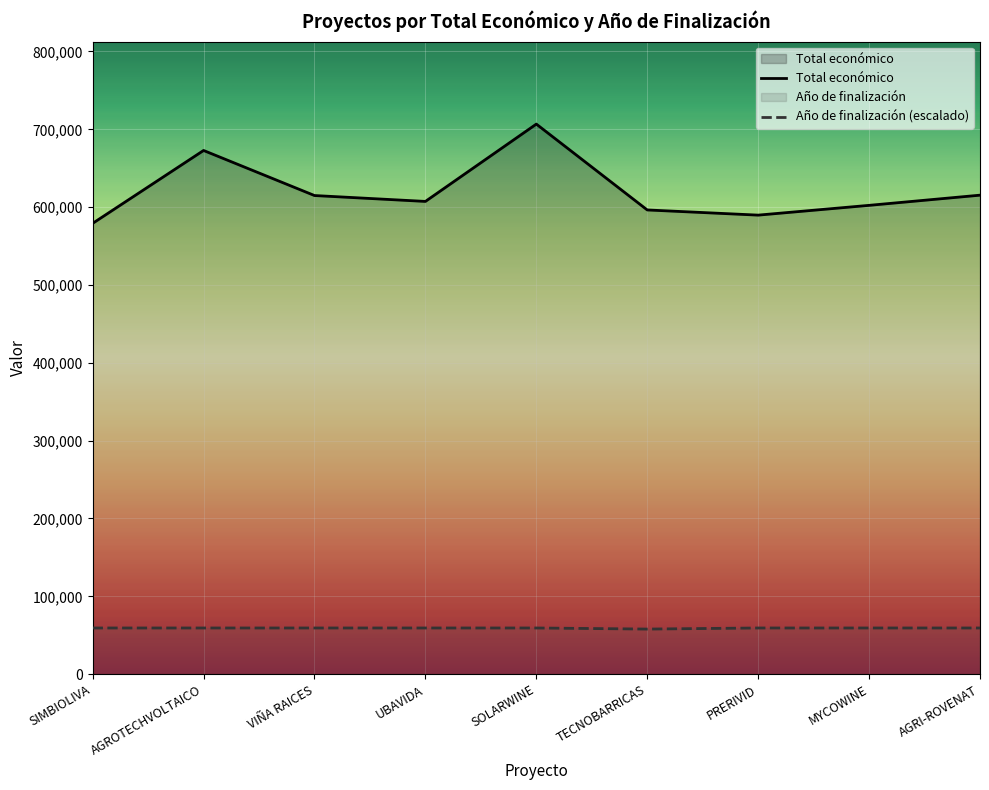

How many lines are shown in the chart?

2